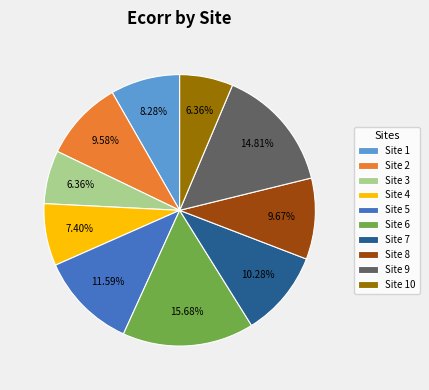

Approximately how many times larger is the value at Site 9 compared to Site 8?

1.5